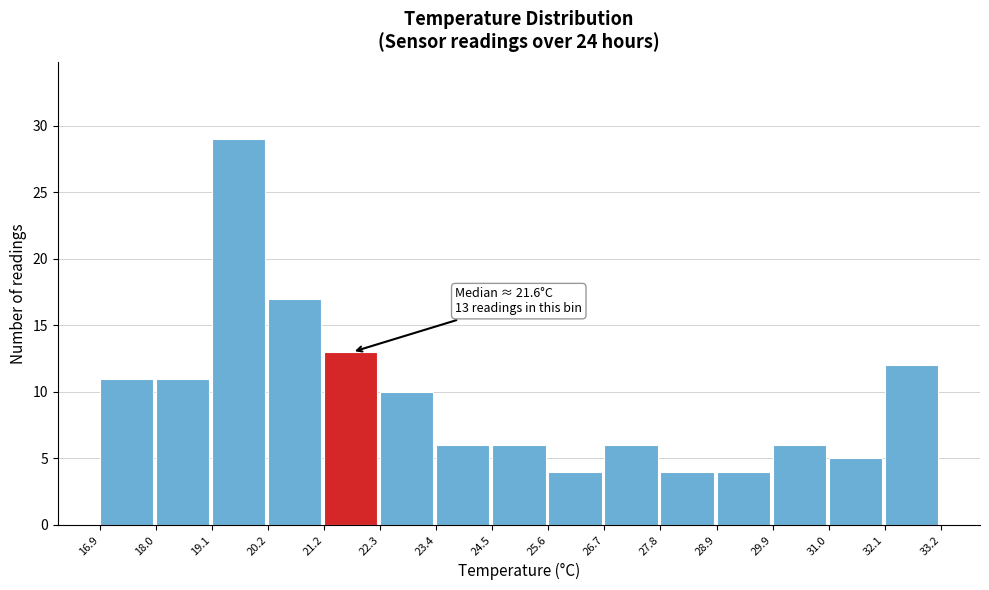

Which range on the x-axis has the tallest bar?

19.1 to 20.2